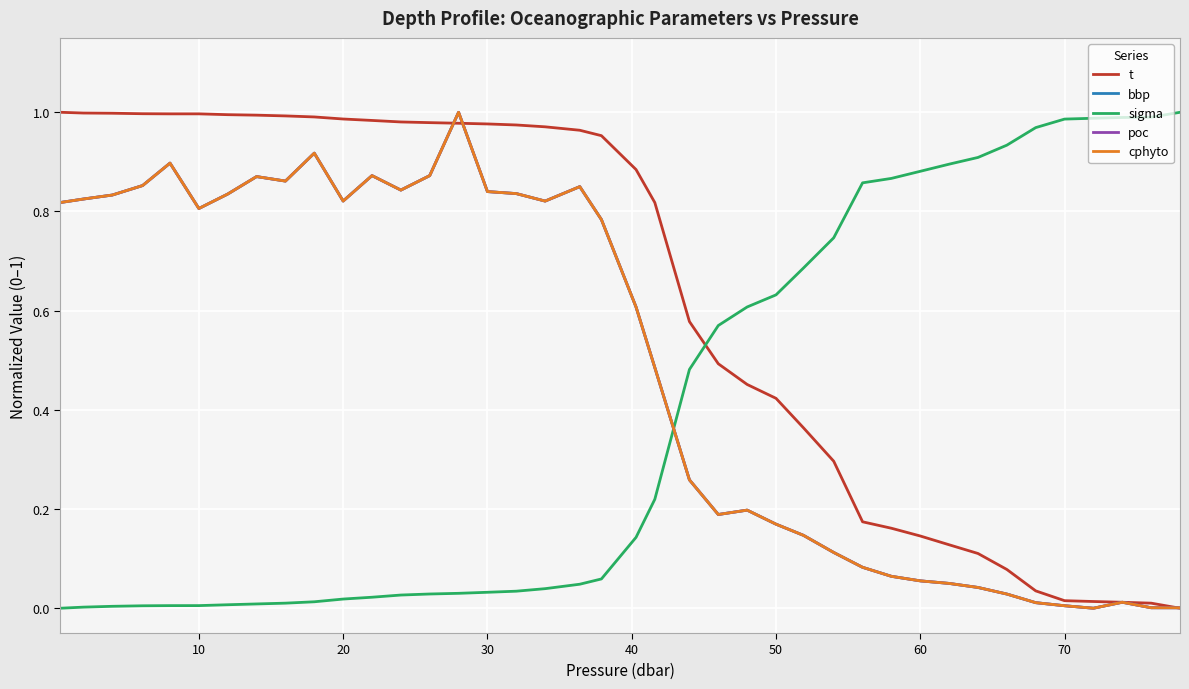

Does the chart display data point markers on the line(s)?

No